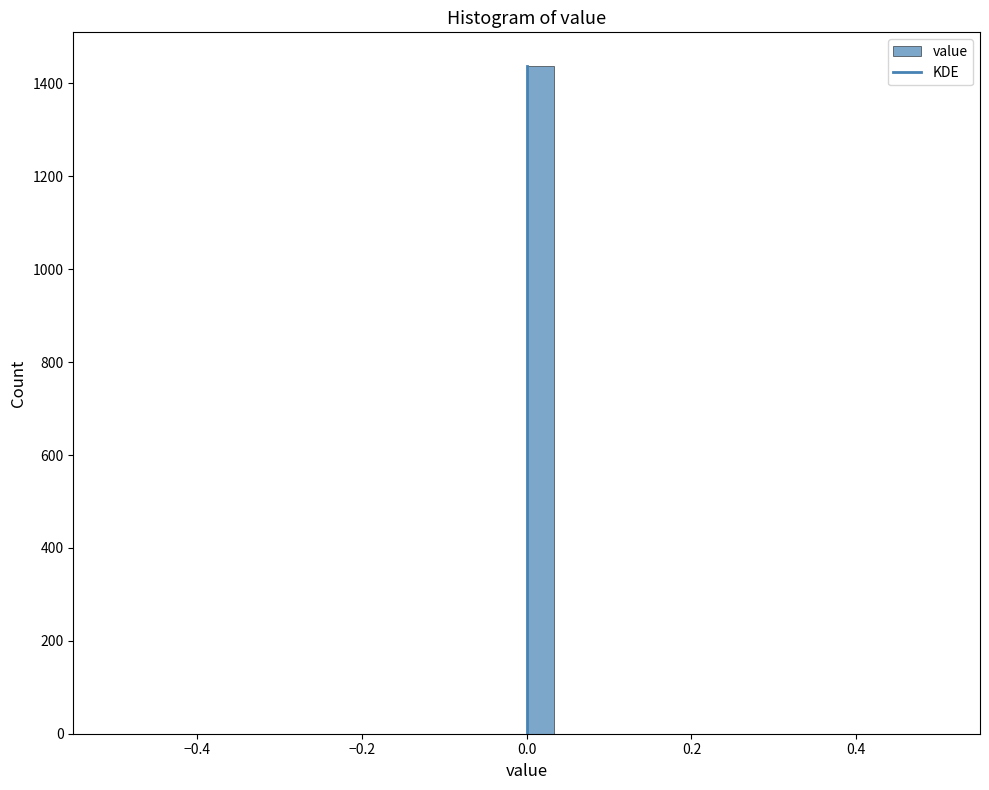

Read against the x-axis, roughly where is the centre of the tallest bar?

0.02